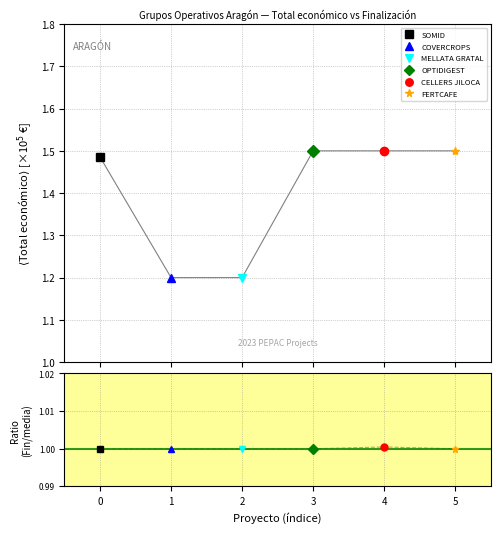

What is the approximate value of Total económico at 5?

1.5